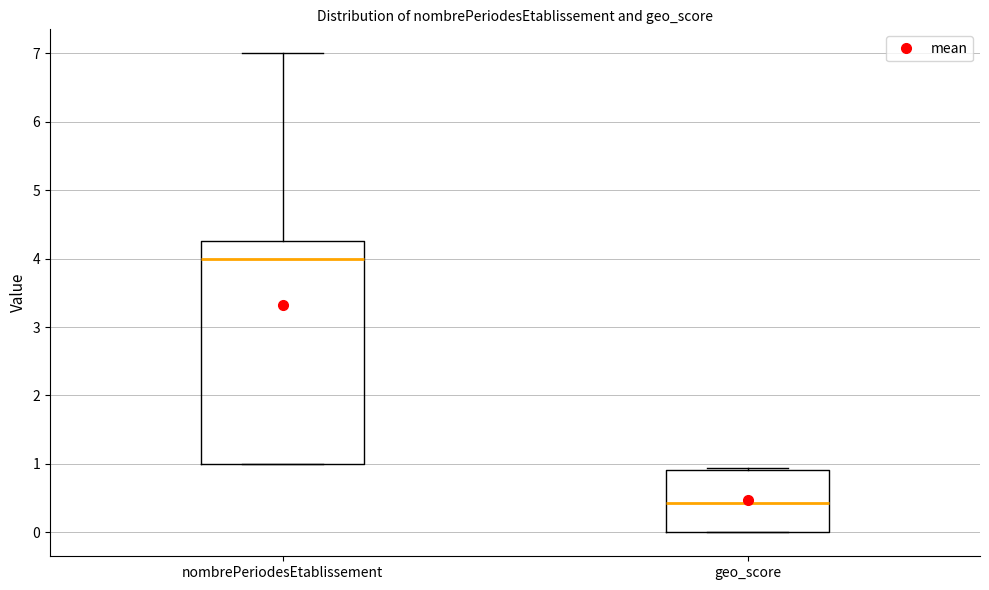

Where is the upper edge of the box for nombrePeriodesEtablissement on the y-axis? The values are not printed on the chart, so give them approximately, as read against the axis.

4.3